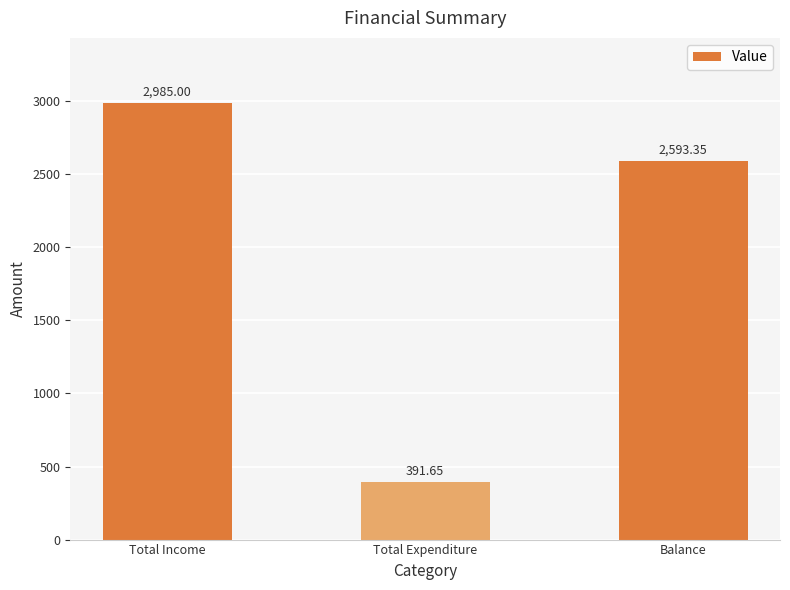

At which category does the chart reach its peak across all series?

Total Income